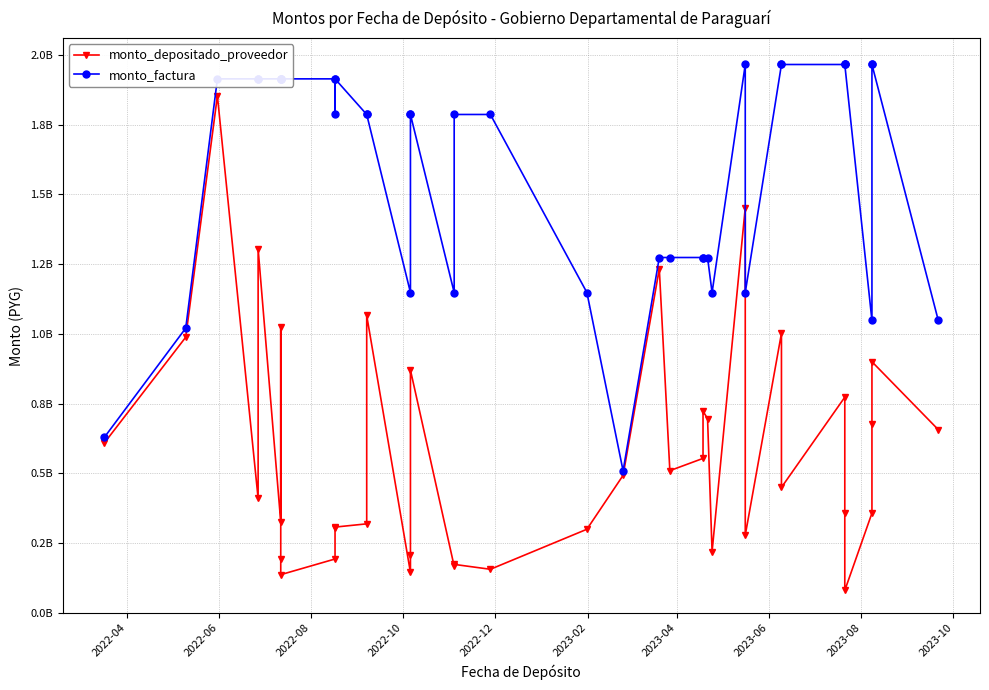

The value of monto_depositado_proveedor at 14 is 54261718. True or false?

False